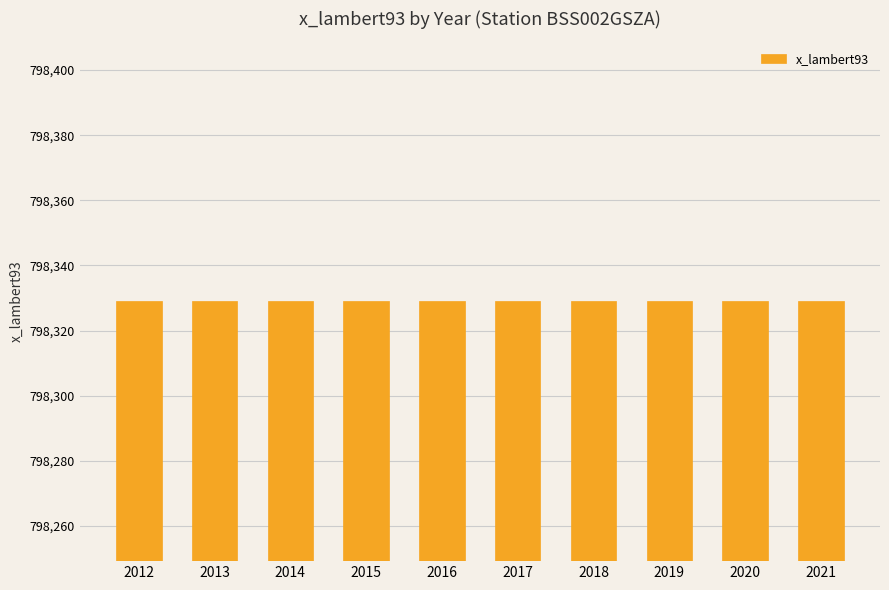

At which category is the sum across all series the highest?

2012